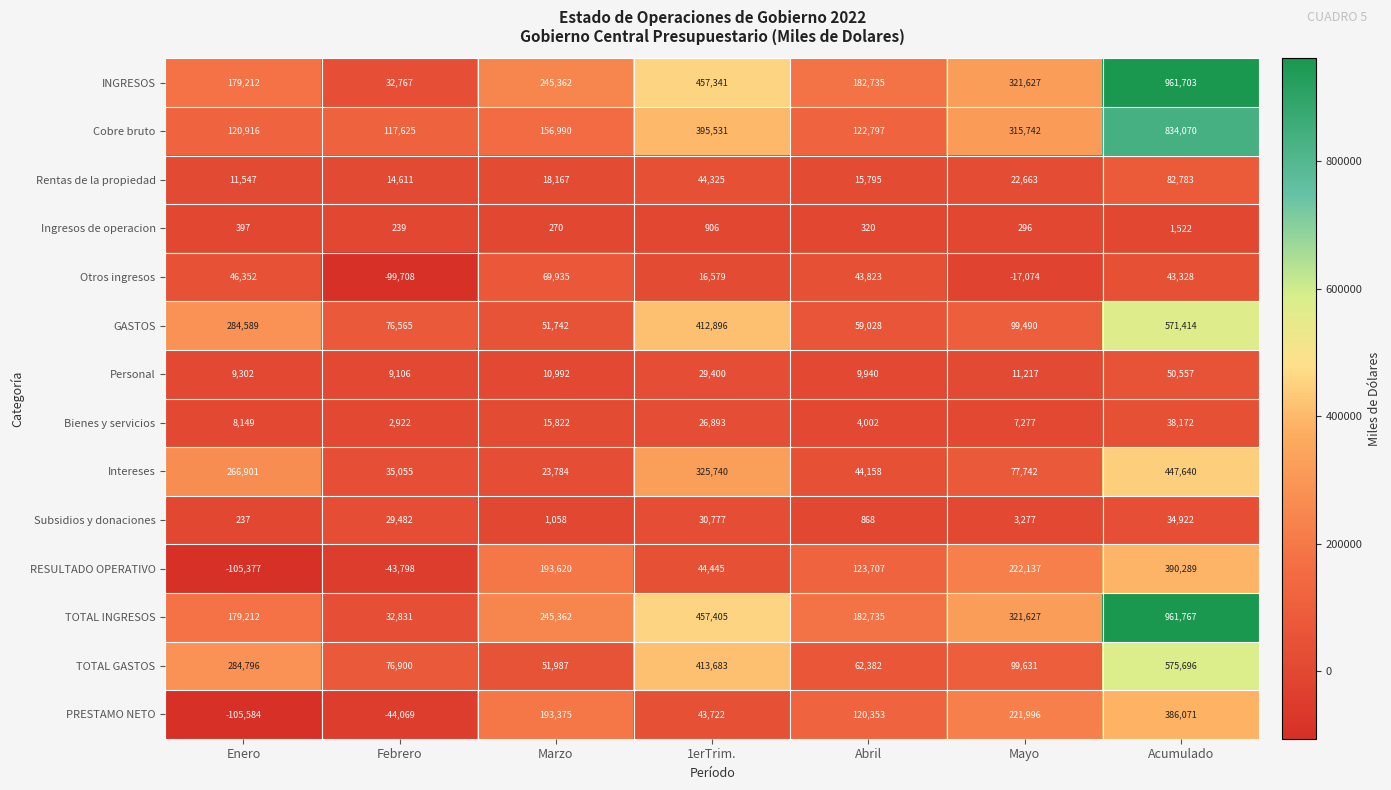

What is the difference between the highest and lowest values at Abril?

182415